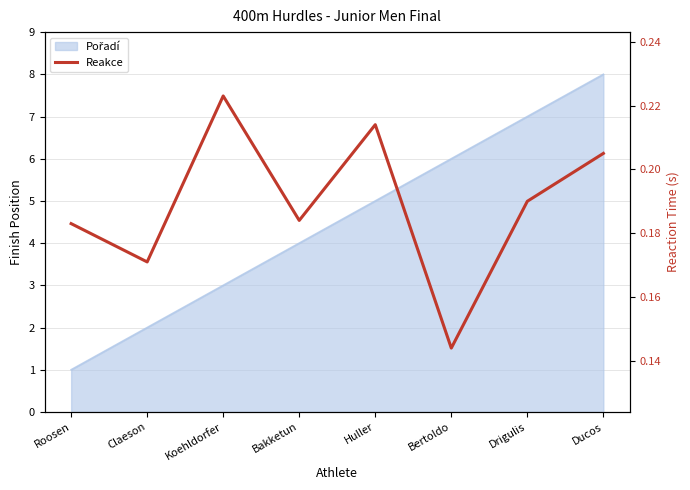

How many interior local valleys (lower than both neighbors) does the data have?

3